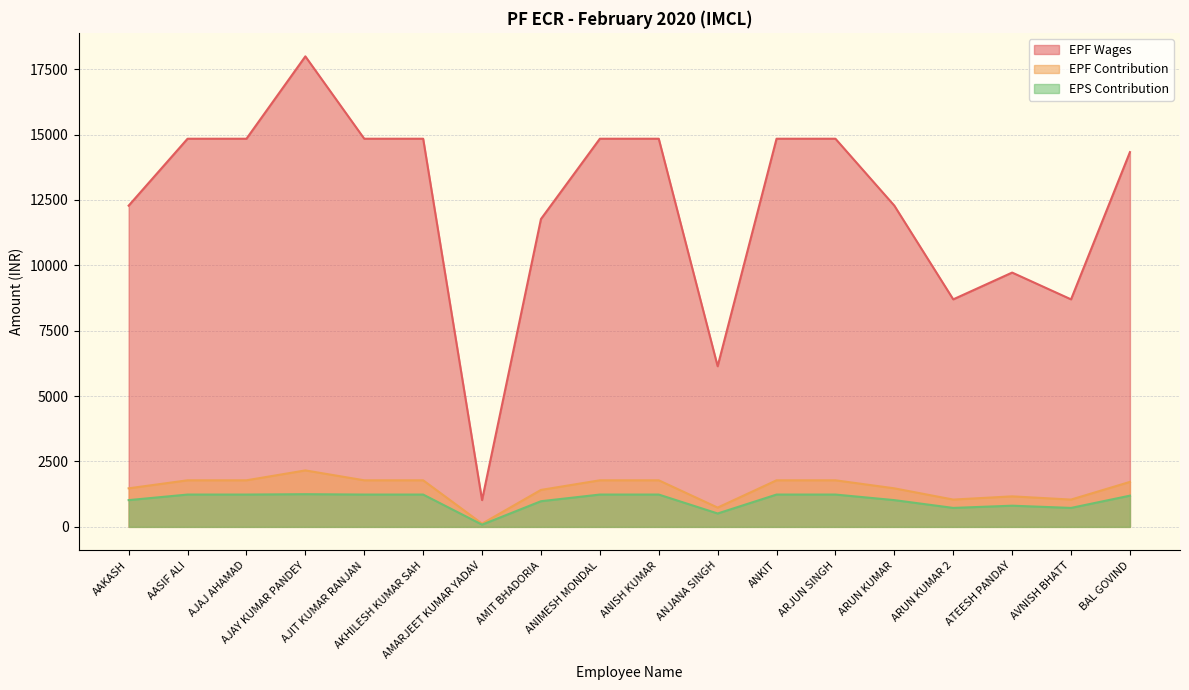

At which label does EPS Contribution reach its peak?

AJAY KUMAR PANDEY